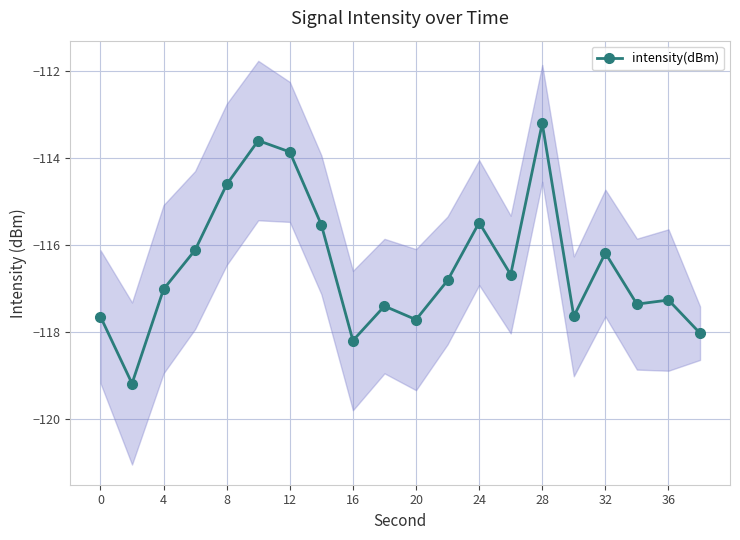

The value of intensity(dBm) at 12 is -113.9. True or false?

True